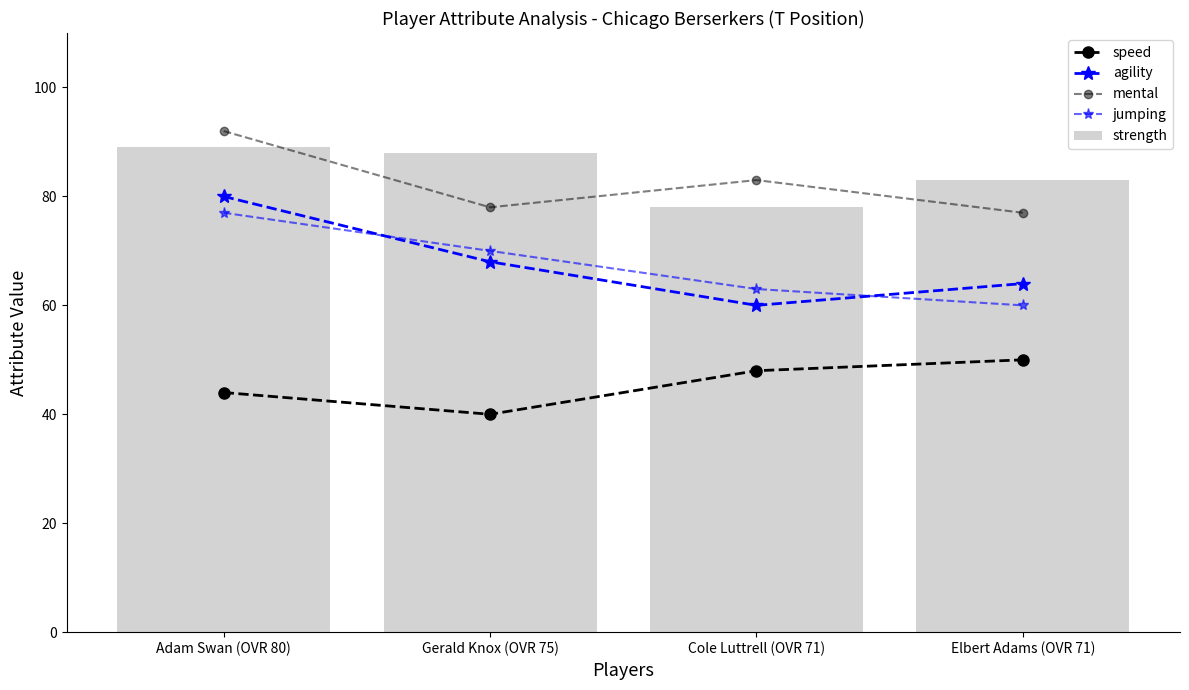

Rank the categories by jumping value from highest to lowest.

Adam Swan (OVR 80), Gerald Knox (OVR 75), Cole Luttrell (OVR 71), Elbert Adams (OVR 71)